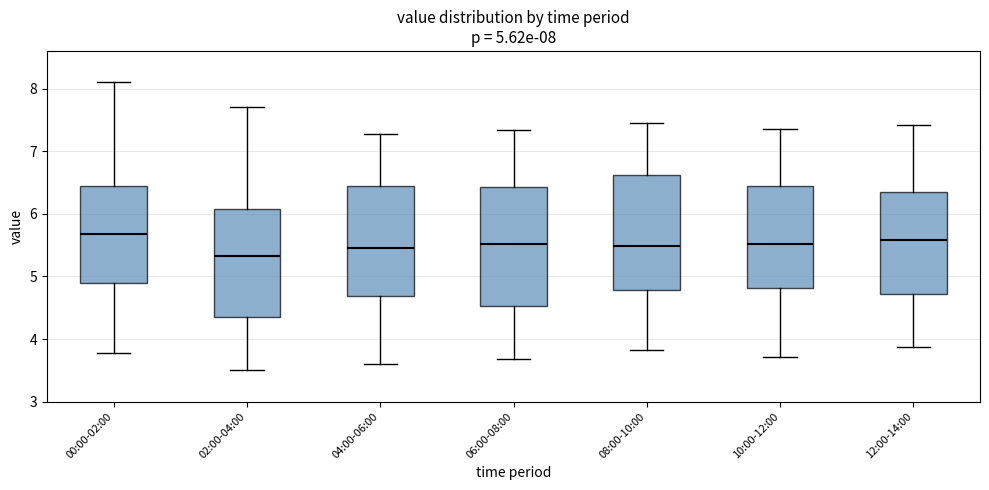

Which box's median line is the lowest?

02:00-04:00